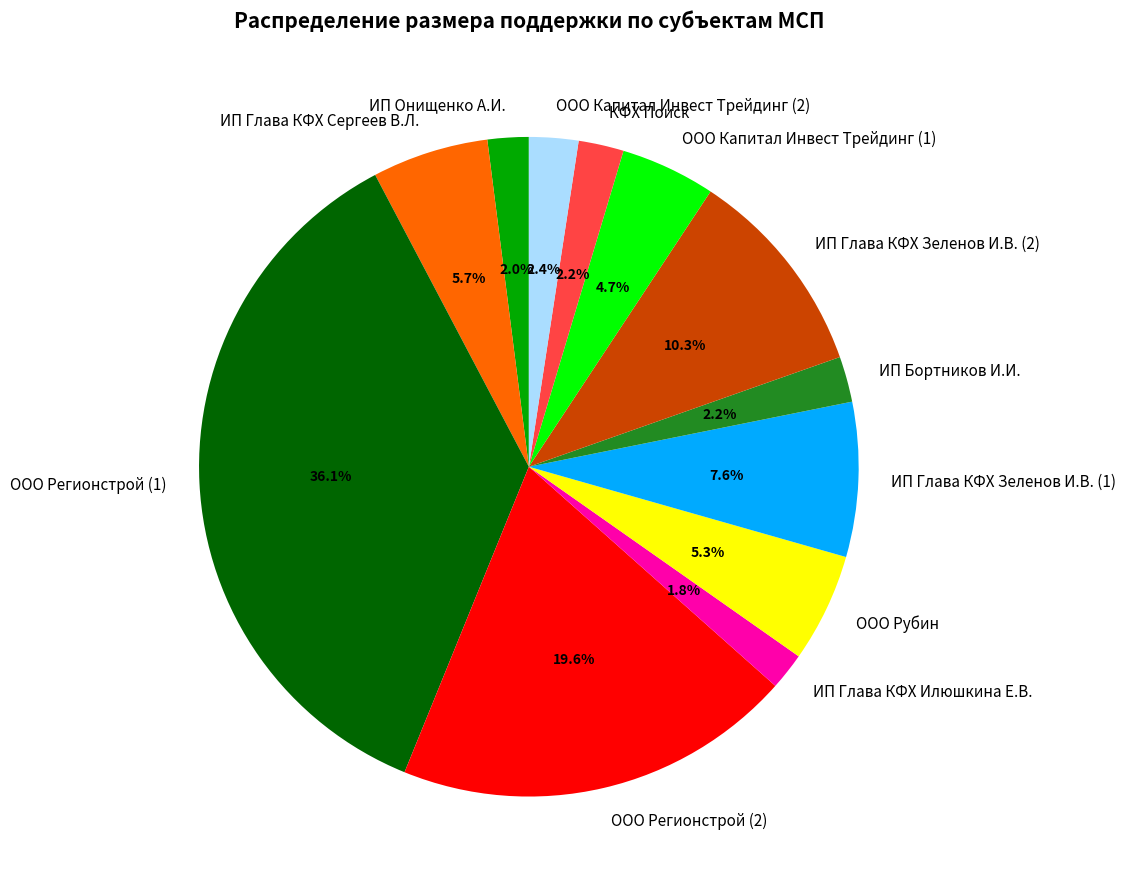

Between ООО Регионстрой (2) and ИП Глава КФХ Илюшкина Е.В., which is larger?

ООО Регионстрой (2)